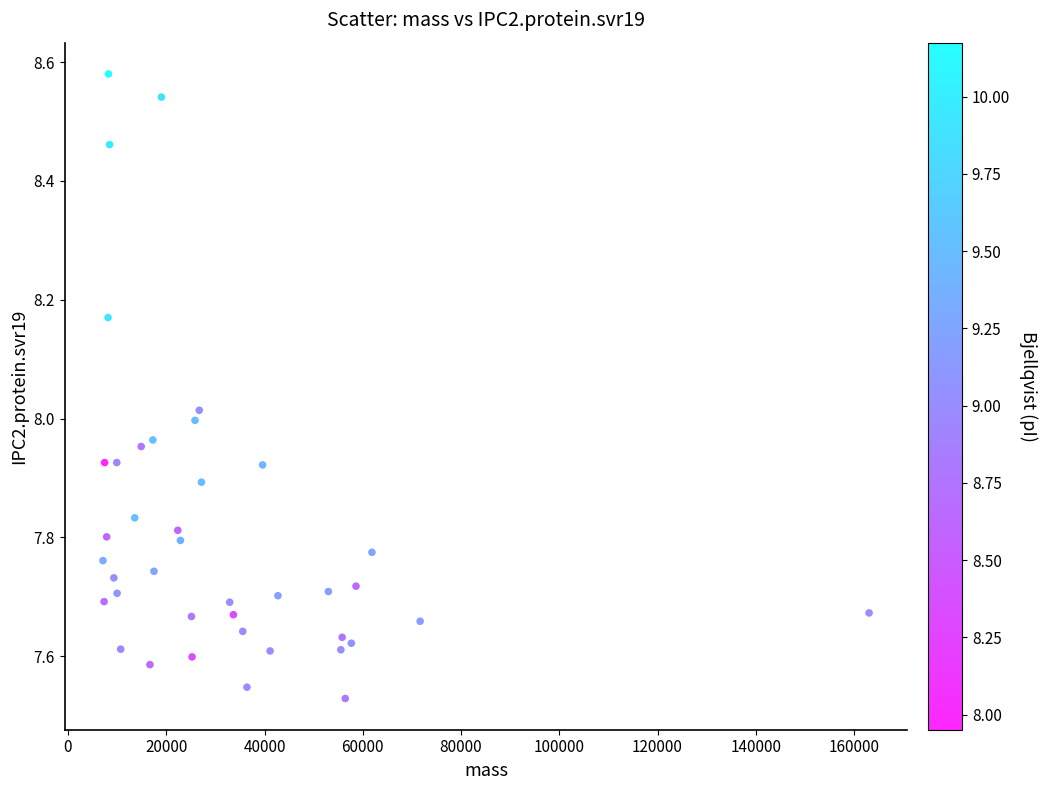

What is the range of Y values (max minus min)?

1.1